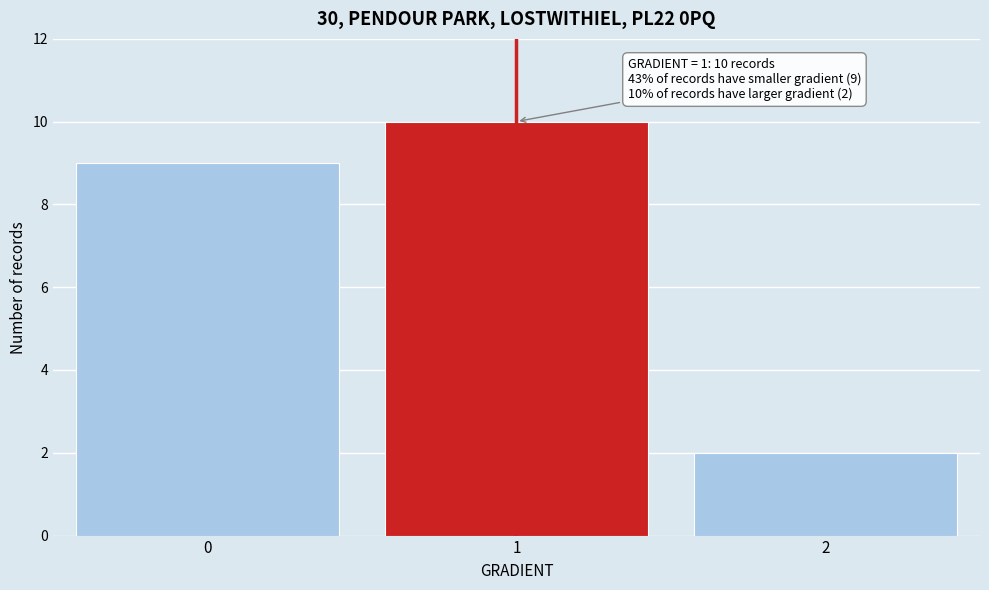

Reading left to right, transcribe all the data shown in this chart.

0=9	1=10	2=2